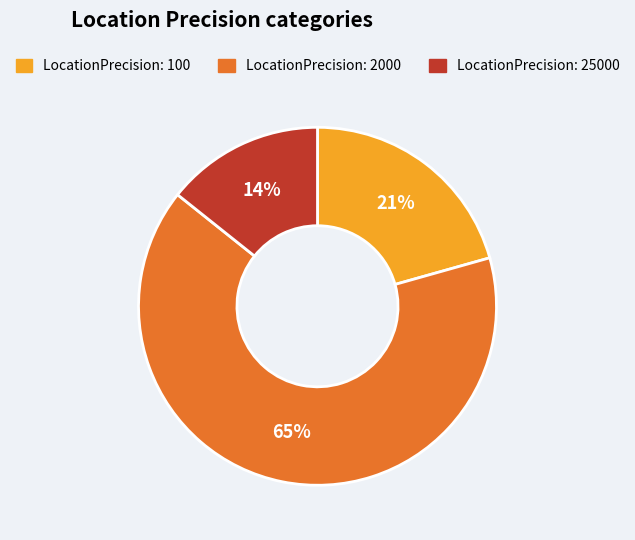

Which slice is the smallest?

LocationPrecision: 25000